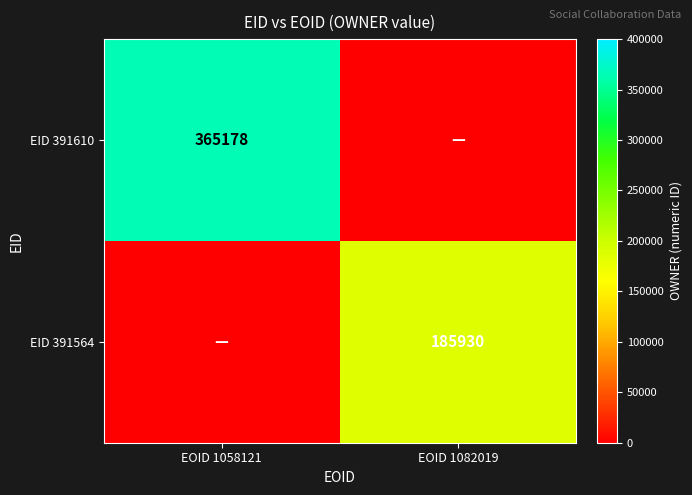

The EID 391564 series shows 305662 at EOID 1082019. True or false?

False